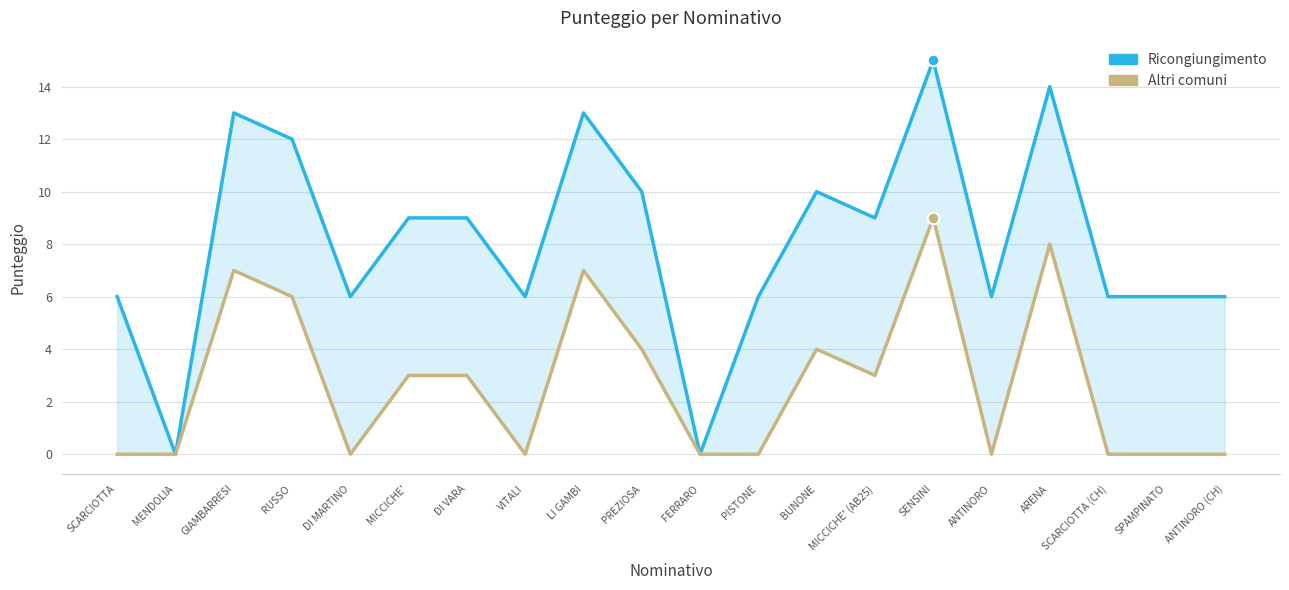

Which series has the widest spread of Y values?

Ricongiungimento